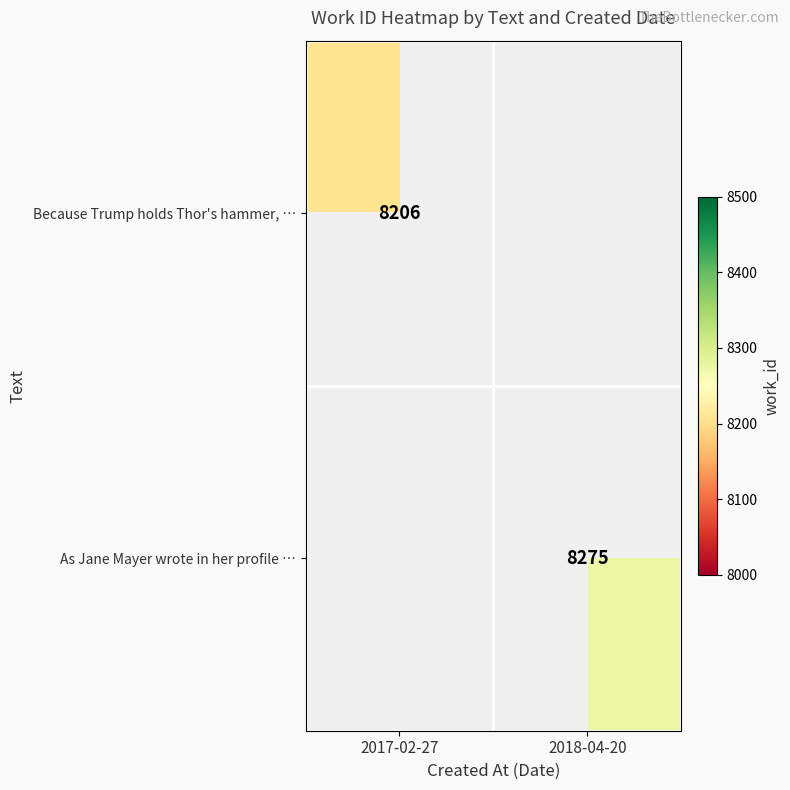

The value of Because Trump holds Thor's hammer, … at 2017-02-27 is 13701. True or false?

False